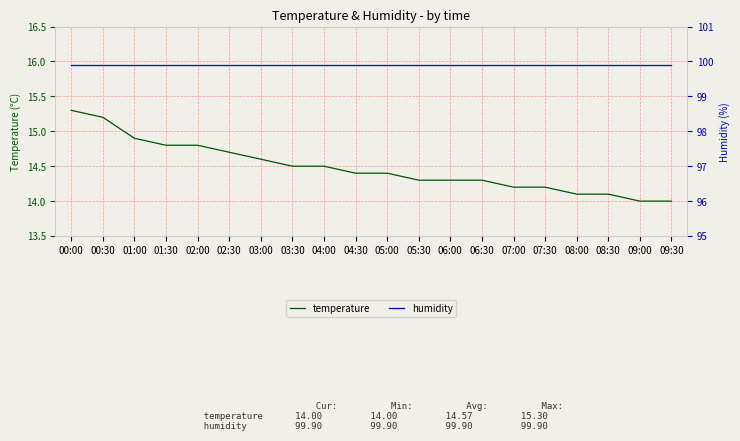

At which category is the sum across all series the highest?

00:00